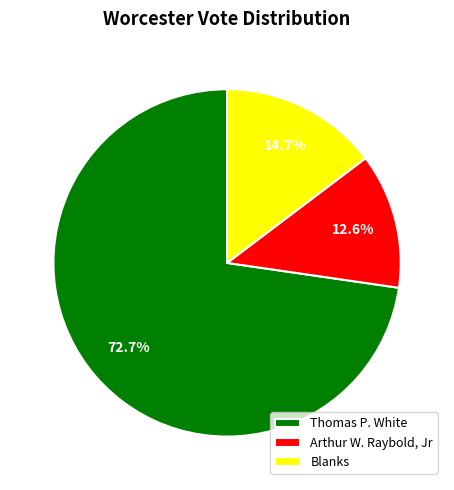

How many segments does this pie chart have?

3